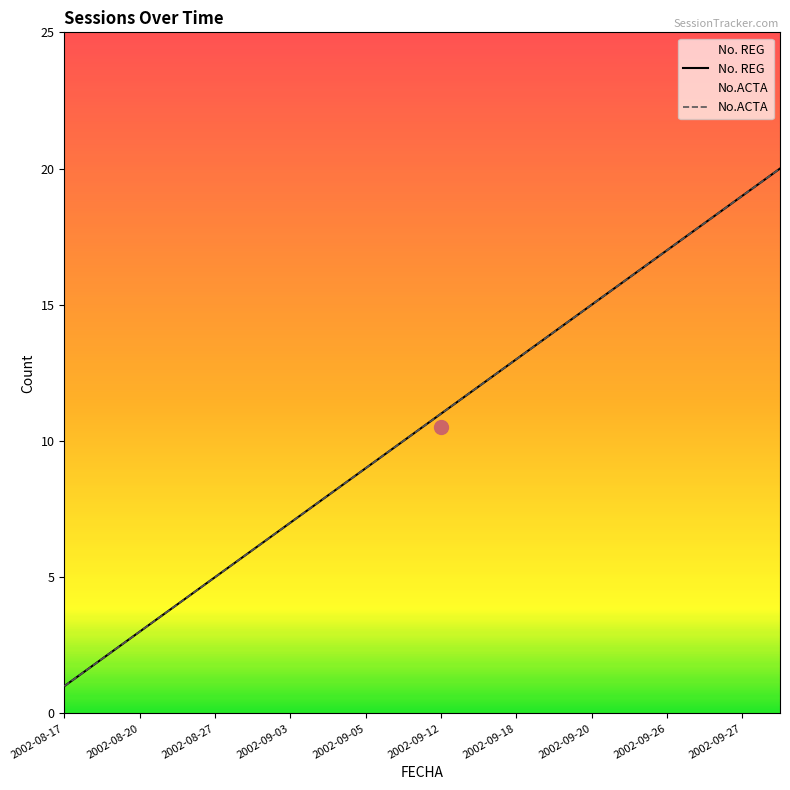

Does the chart have visible grid lines?

No